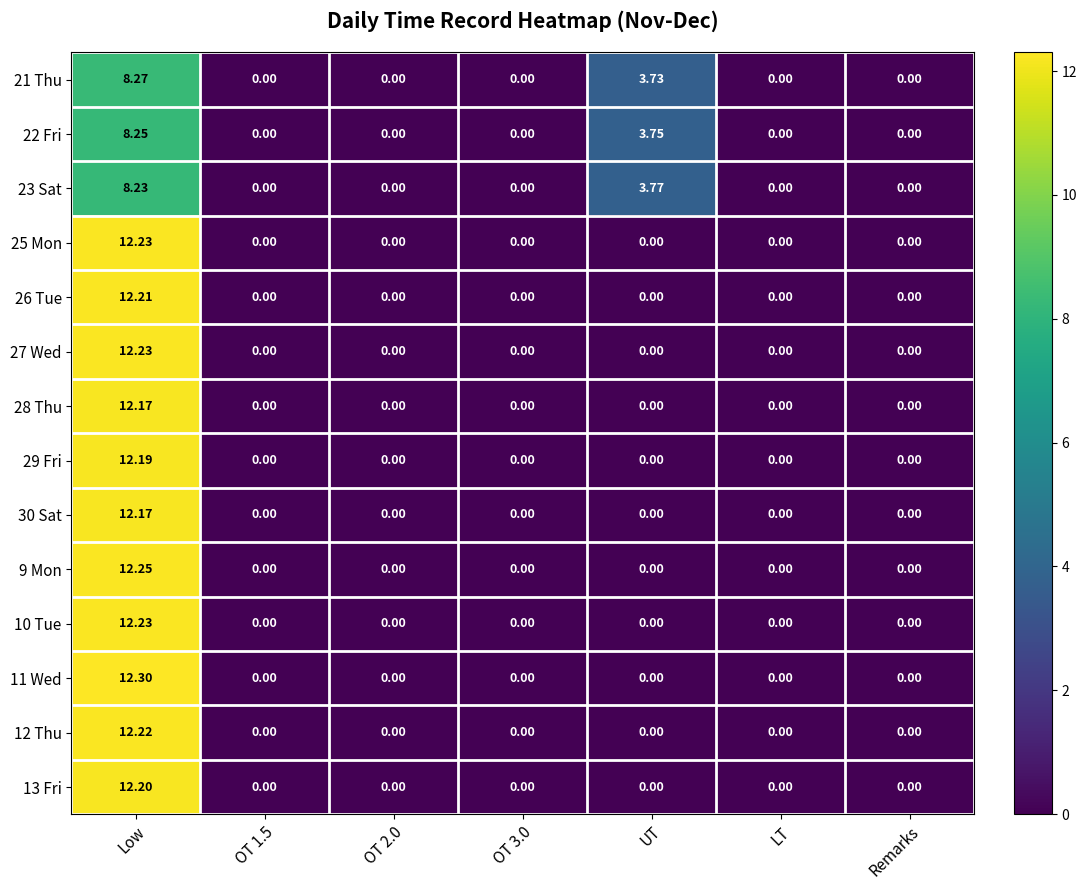

At which category does the chart reach its peak across all series?

Low